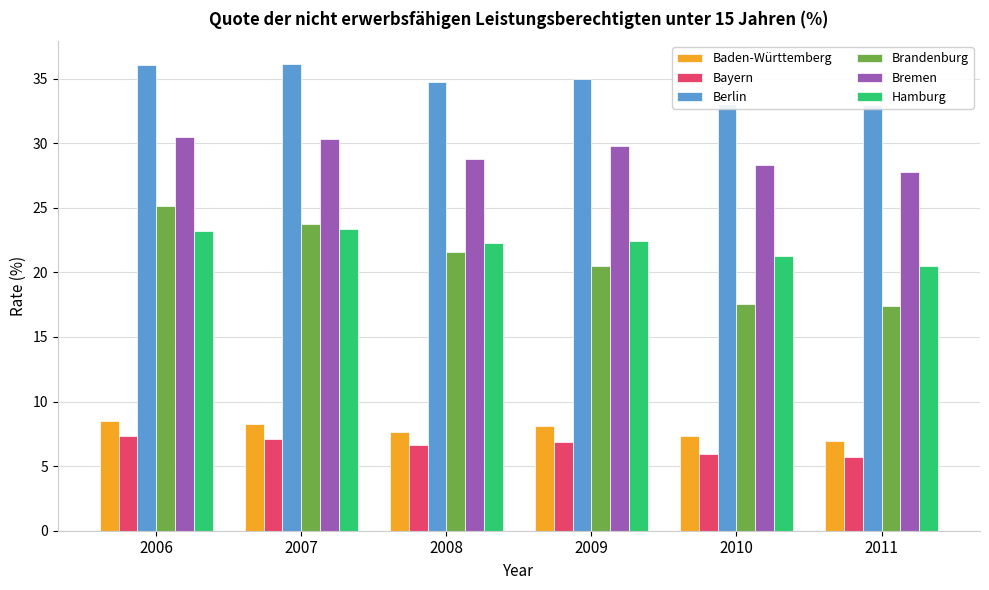

At which label does Baden-Württemberg first exceed 8?

2006